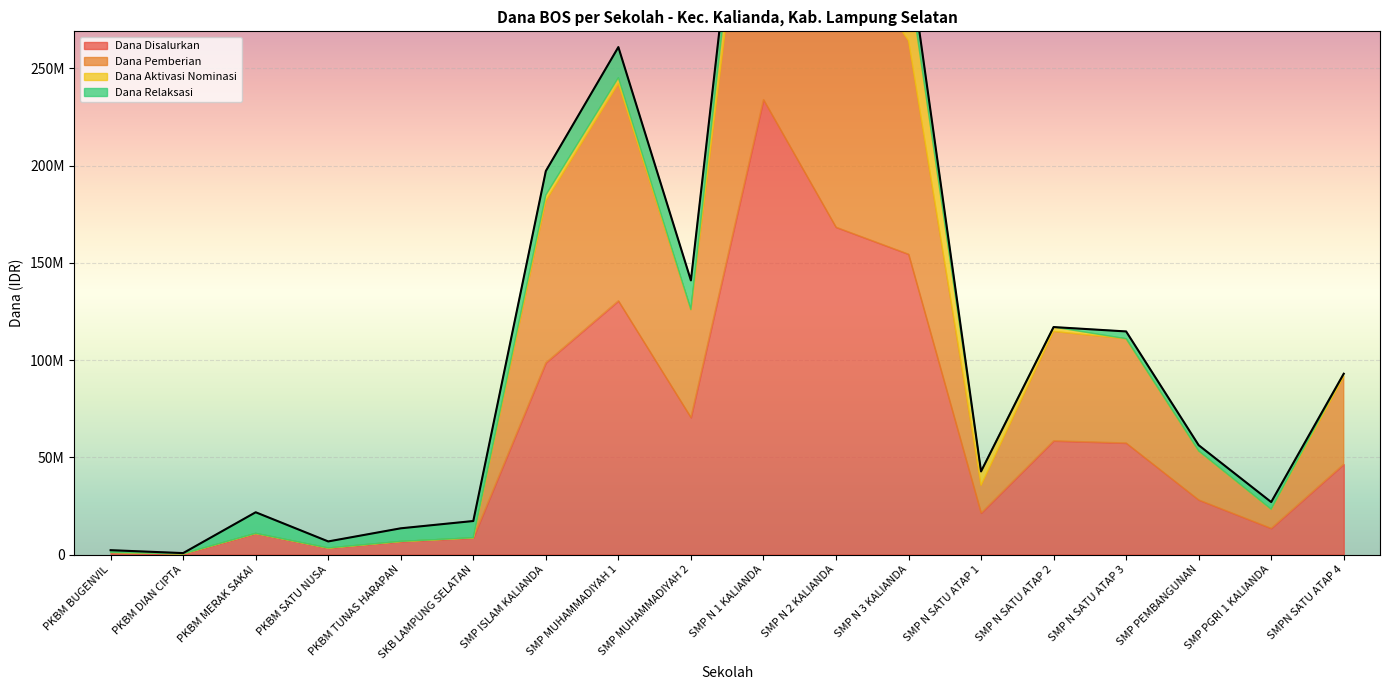

Which series has the widest spread of values?

Dana Disalurkan